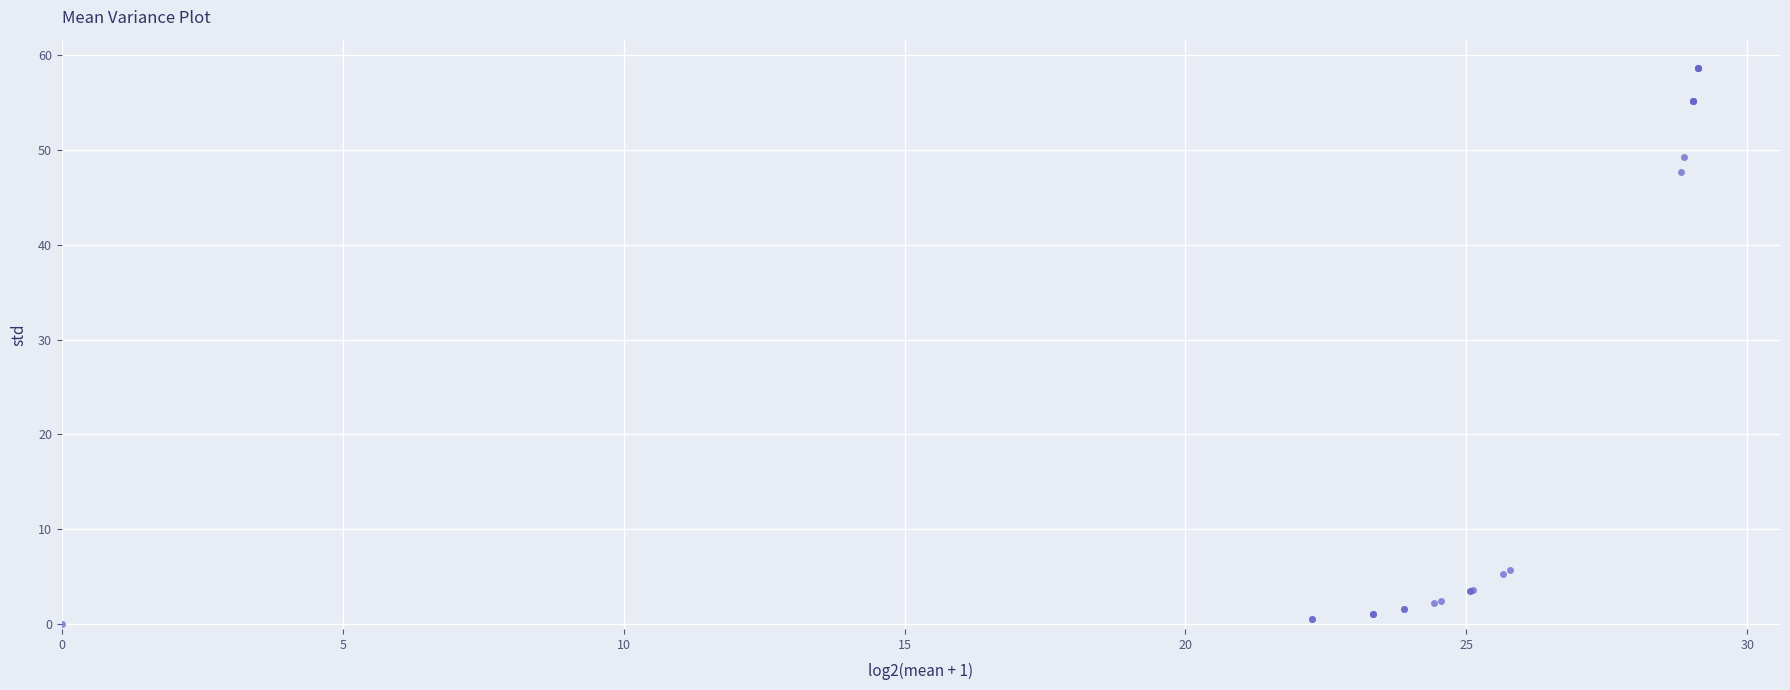

What Y value in the scatter plot is closest to 29?

47.6